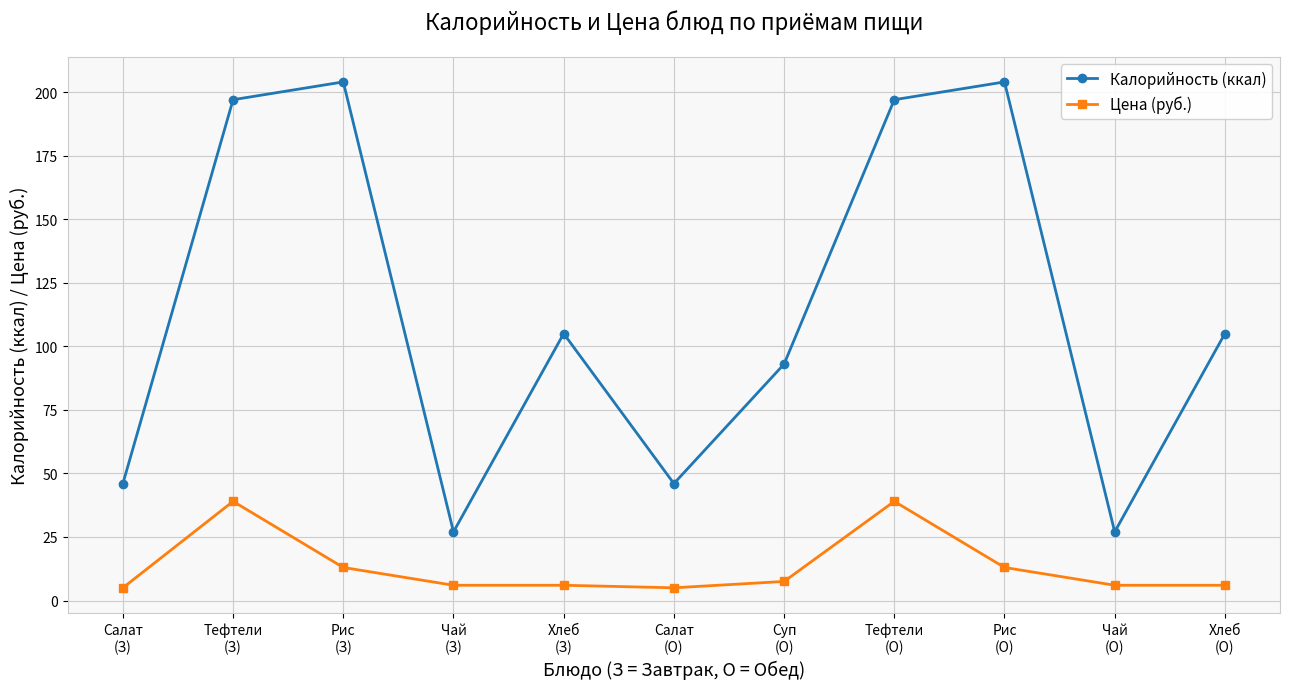

Which series changed the most between Салат
(З) and Чай
(О)?

Калорийность (ккал)